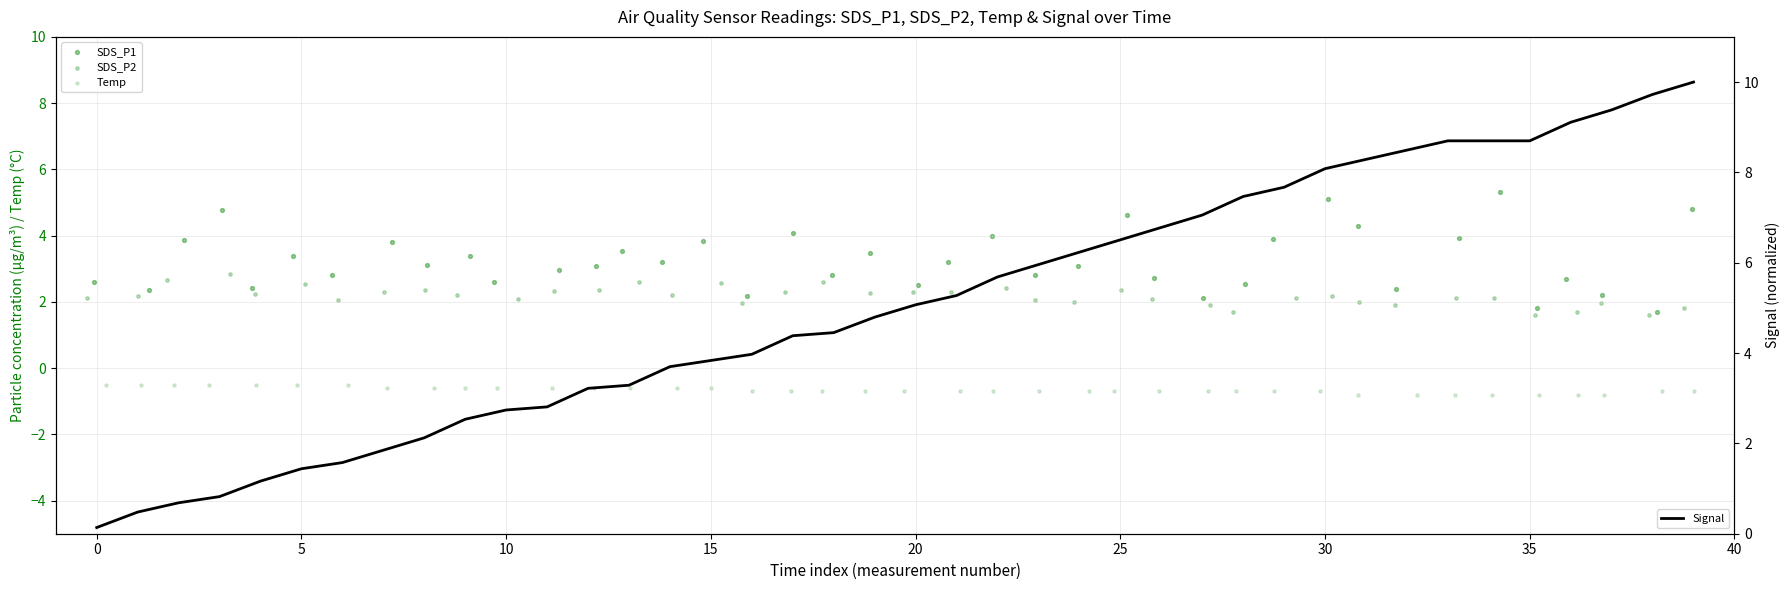

Is the value of SDS_P1 at −5 greater than the value of Temp at 10?

Yes